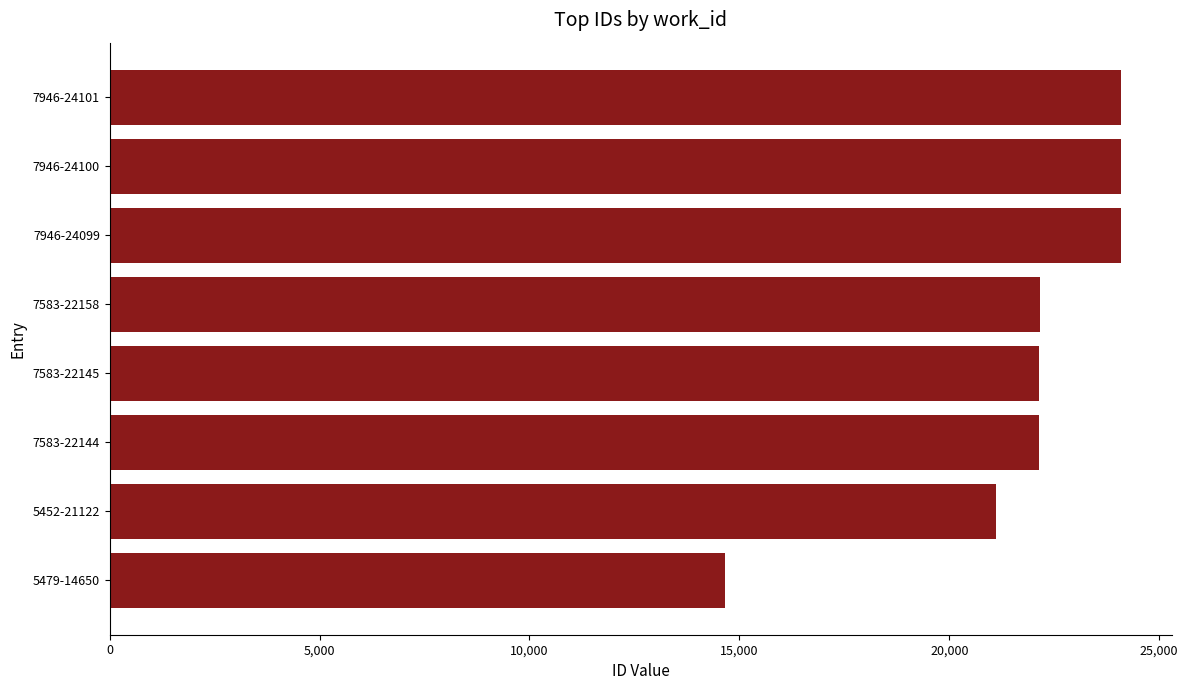

How many distinct data groups are displayed?

1